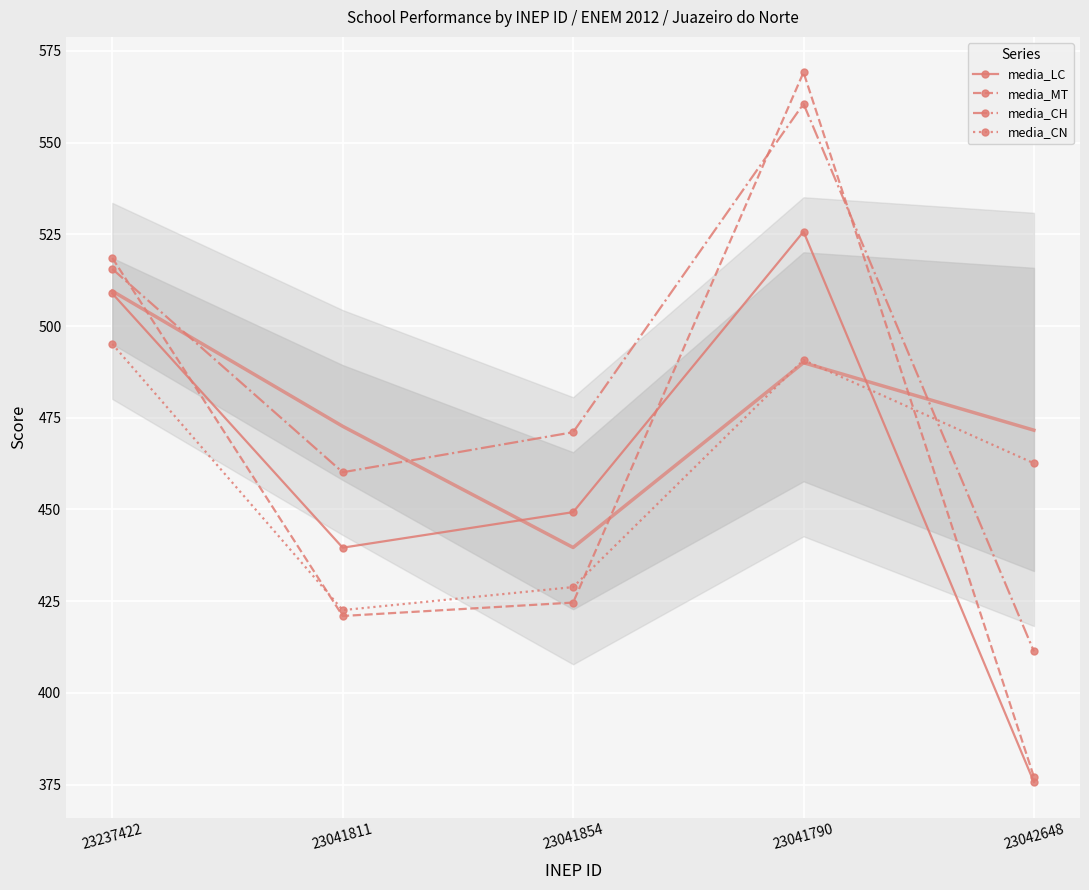

Which category has the highest value across all series?

23041790